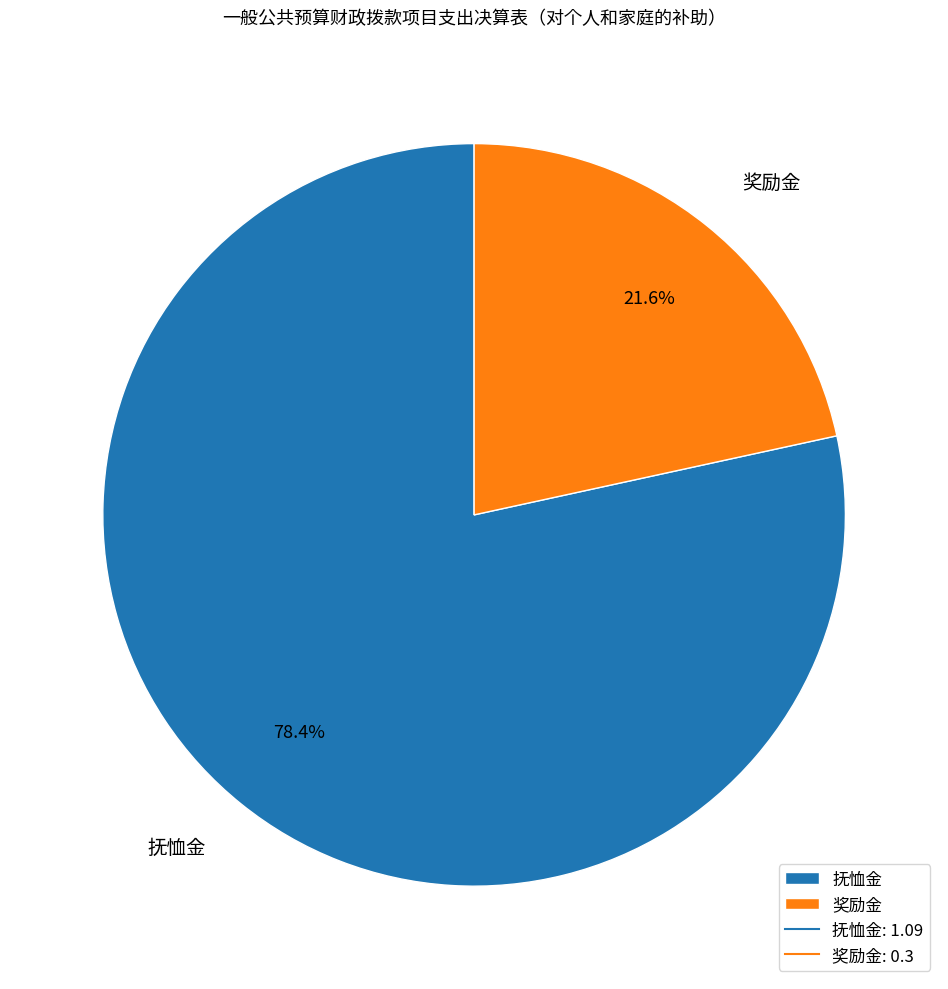

Which category accounts for the majority?

抚恤金